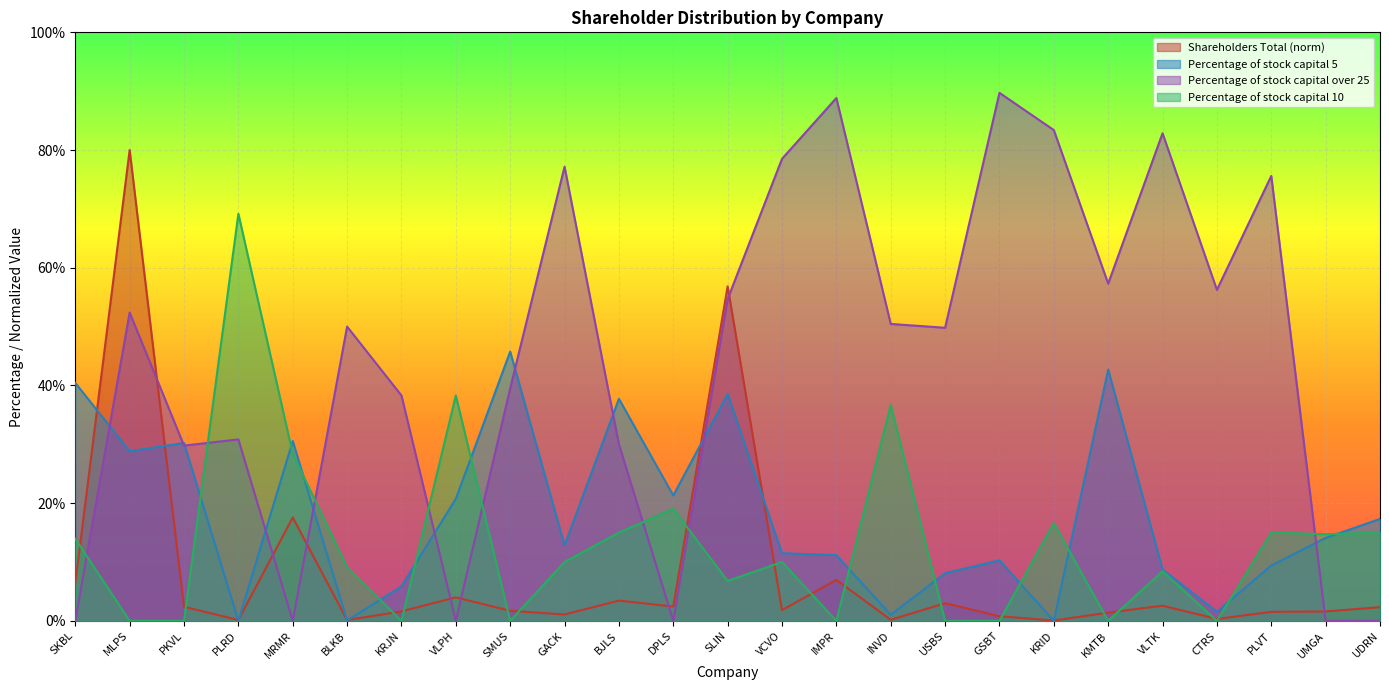

Reading left to right, extract all data points from this chart.

Shareholders Total: 6.4	80.0	2.4	0.1	17.6	0.1	1.6	4.0	1.7	1.1	3.4	2.4	56.8	1.8	7.0	0.2	3.0	0.8	0.1	1.4	2.6	0.3	1.5	1.6	2.3
Percentage of stock capital 5: 40.4	28.8	30.2	0.0	30.6	0.1	5.9	20.7	45.8	12.8	37.7	21.3	38.5	11.5	11.2	1.0	8.1	10.3	0.0	42.7	8.7	1.6	9.4	14.1	17.3
Percentage of stock capital over 25: 0.0	52.4	29.8	30.8	0.0	50.0	38.3	0.0	39.5	77.2	30.0	0.0	54.7	78.5	88.8	50.5	49.8	89.7	83.4	57.3	82.8	56.2	75.6	0.0	0.0
Percentage of stock capital 10: 13.9	0.0	0.0	69.2	28.4	9.1	0.0	38.3	0.0	10.0	15.0	19.0	6.8	10.0	0.0	36.7	0.0	0.0	16.6	0.0	8.4	0.0	15.0	14.7	15.0